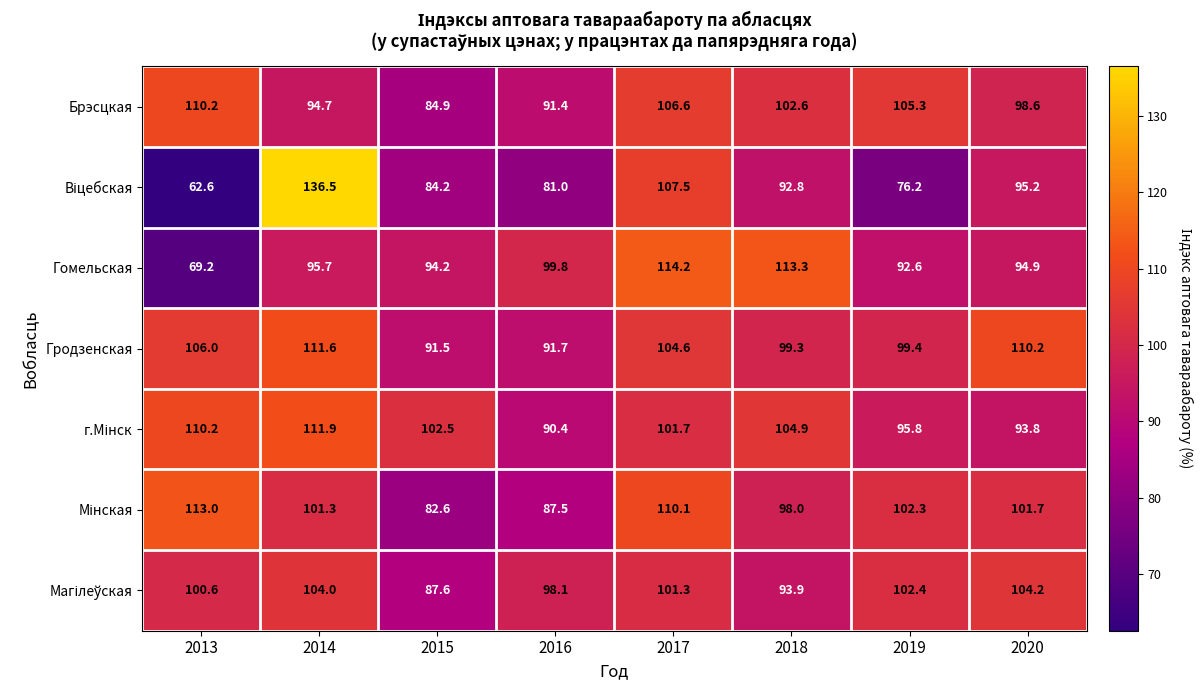

What is the difference between the second highest and minimum values in the Брэсцкая series?

21.7